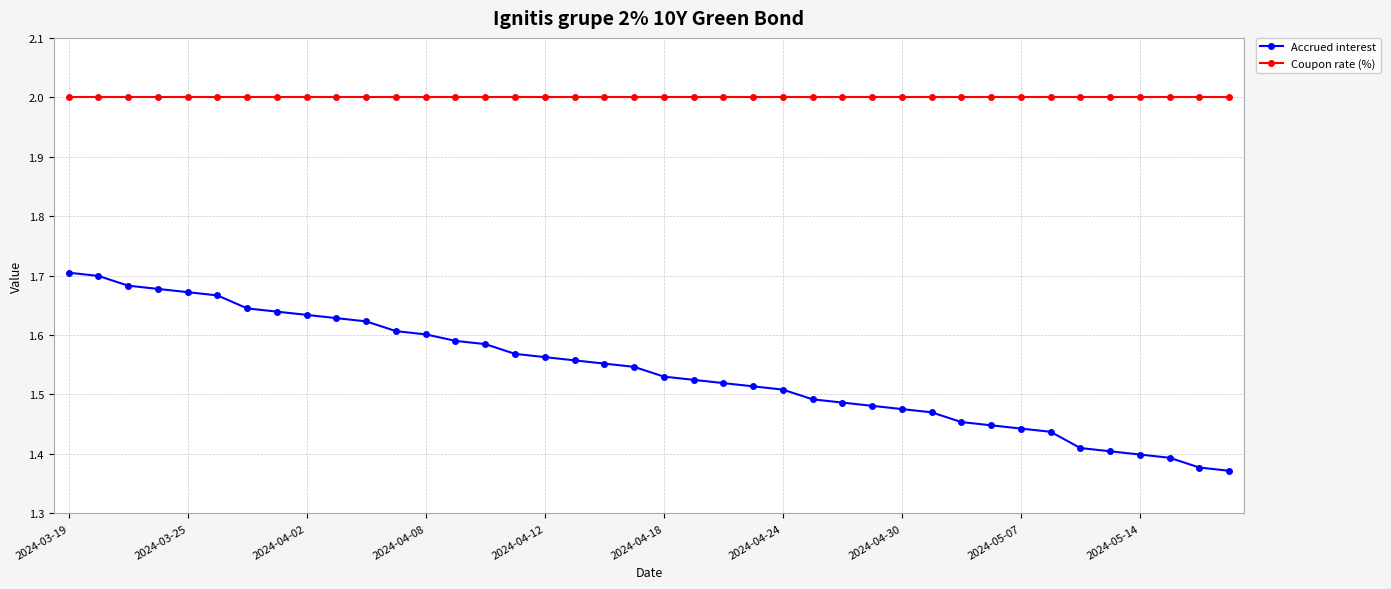

Which series has the largest total across all categories?

Coupon rate (%)